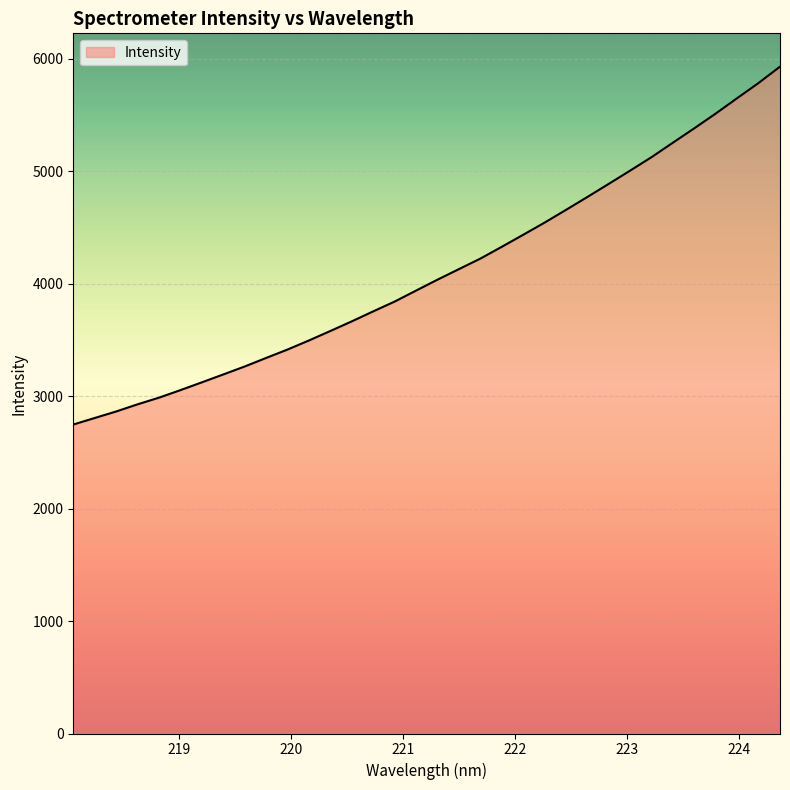

What is the difference between the maximum and minimum values?

3181.9